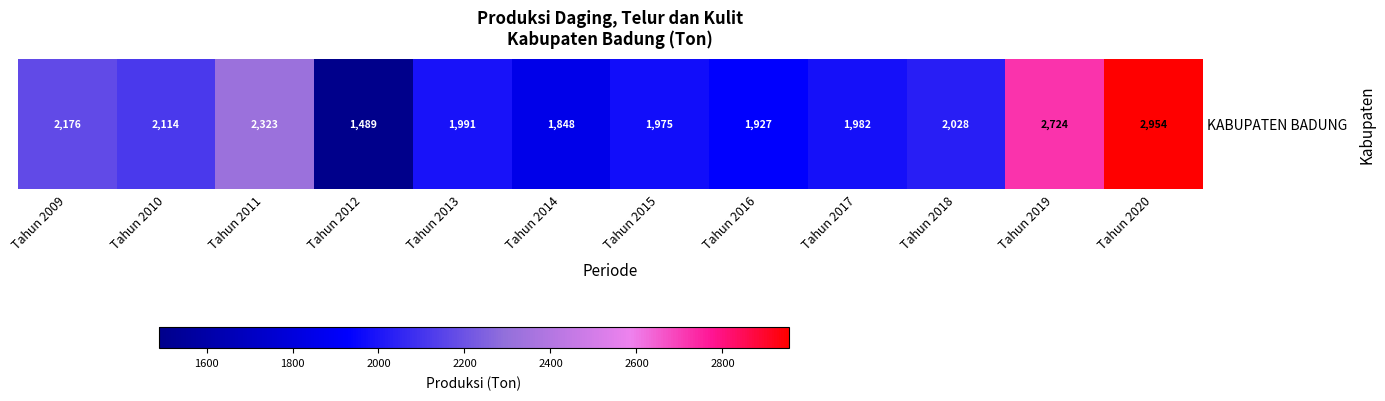

At which category does the chart reach its peak across all series?

Tahun 2020